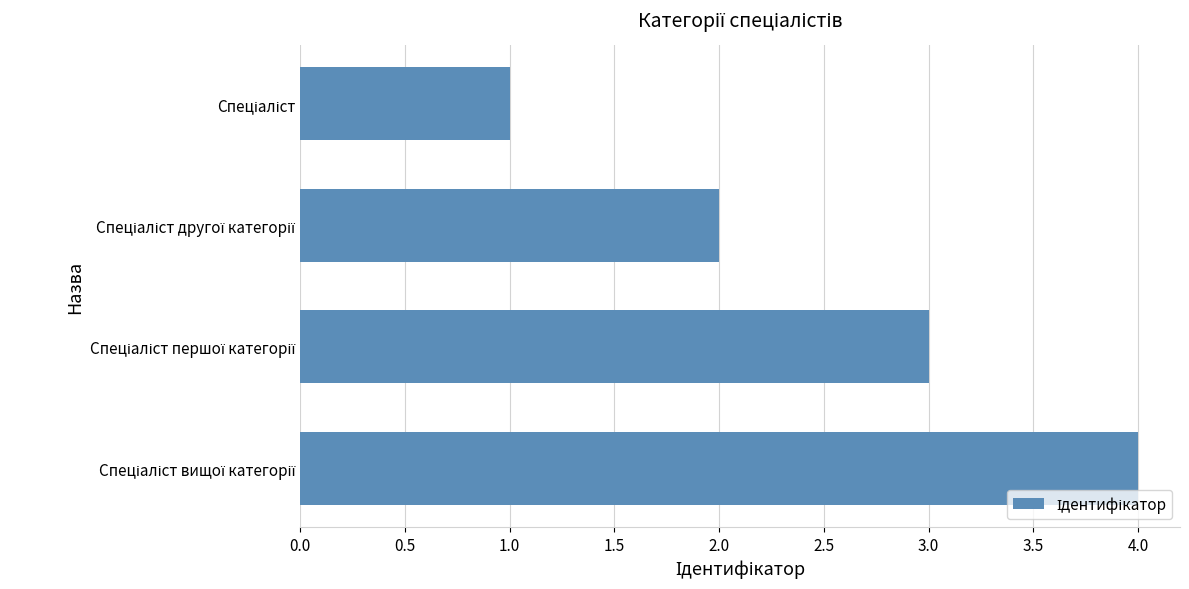

Does the chart contain any negative values?

No